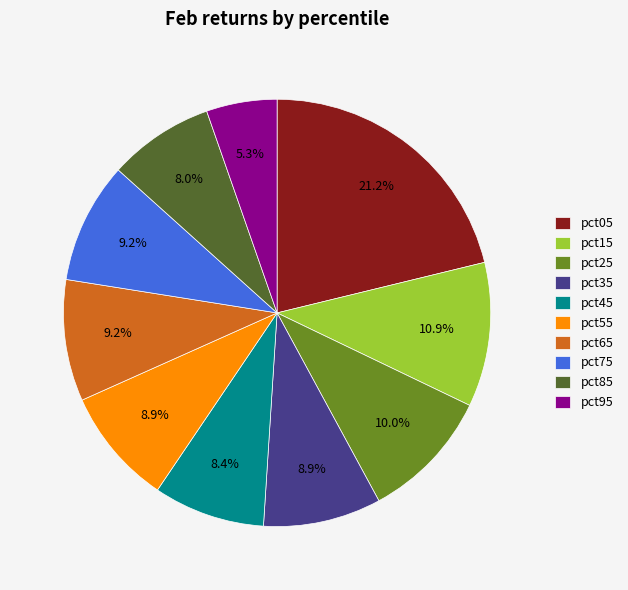

Is it true that pct55 is 18% of the pie?

False